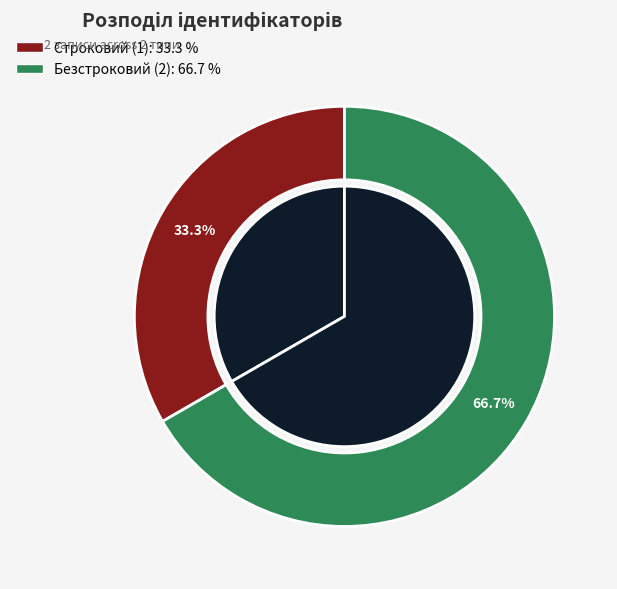

True or false: Безстроковий accounts for 67% of the total.

True